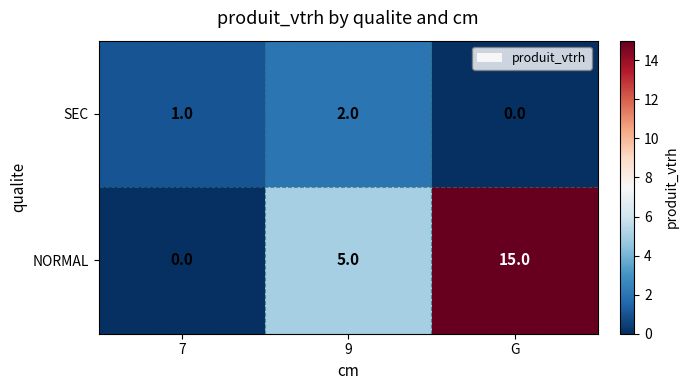

At which label is NORMAL closest to 7?

9